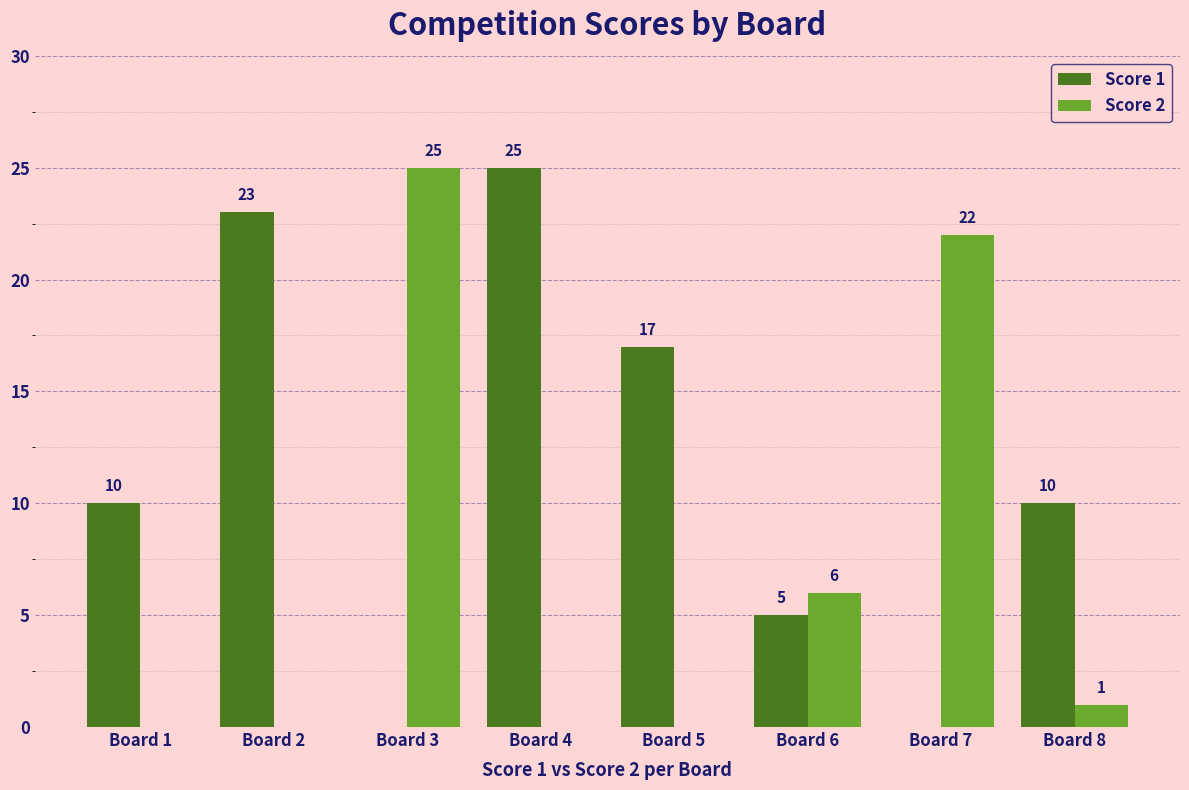

Are the bars grouped side by side (vs. stacked)?

Yes